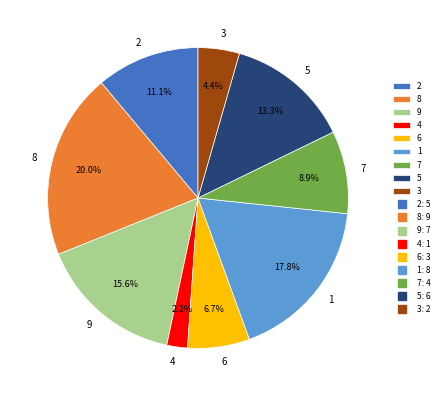

Rank the categories by value from lowest to highest.

4, 3, 6, 7, 2, 5, 9, 1, 8